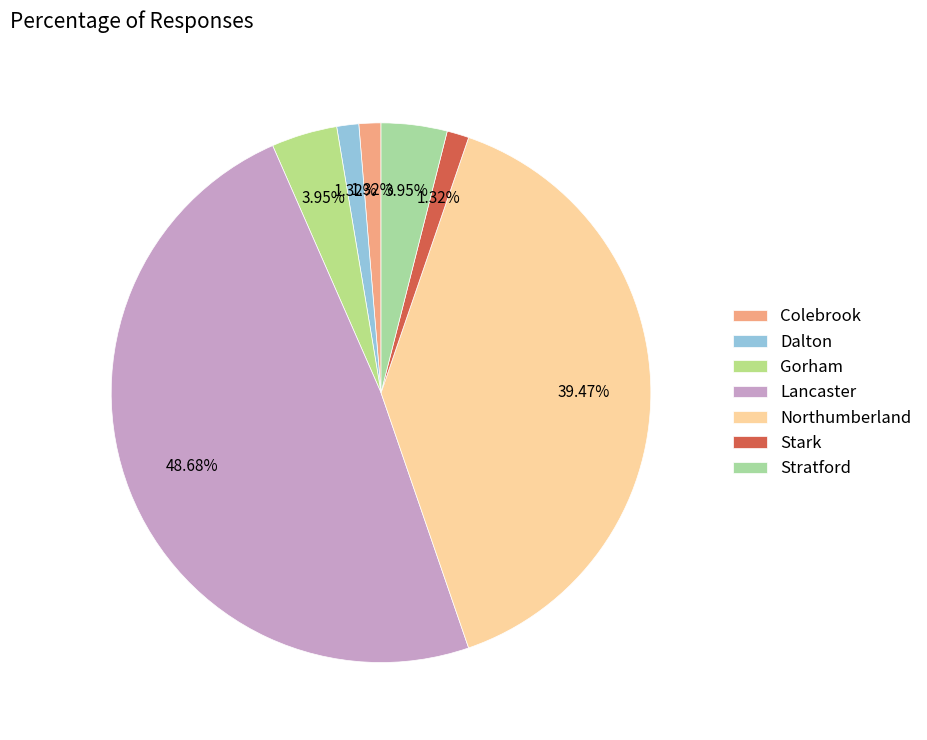

Which slice is the largest?

Lancaster